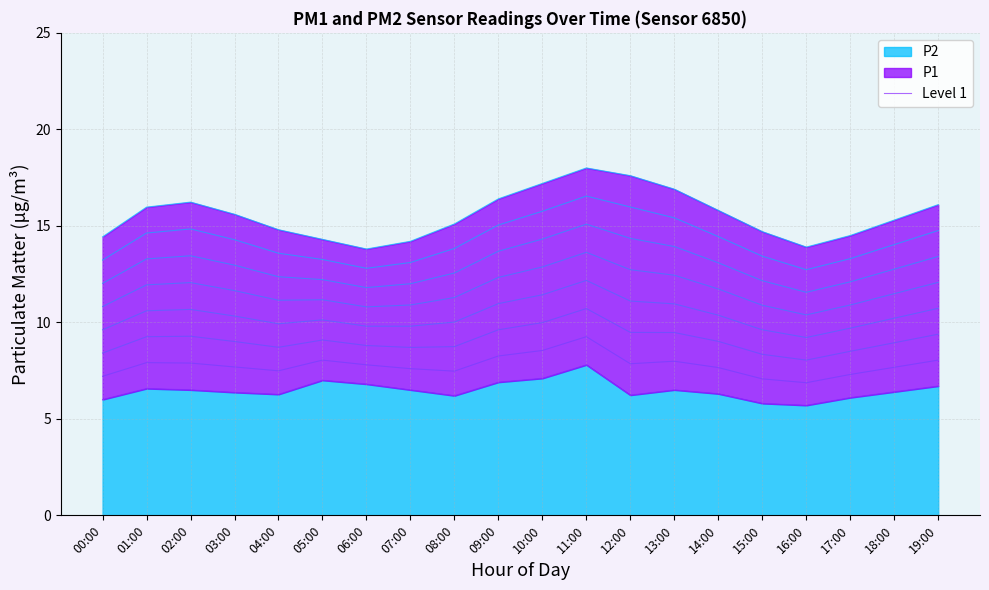

Where does the data first go above 6?

01:00